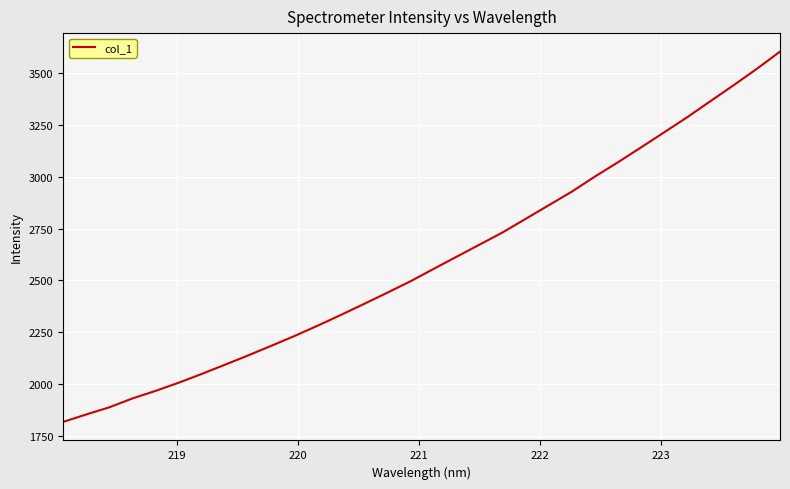

What is the minimum value shown in the chart?

1817.8